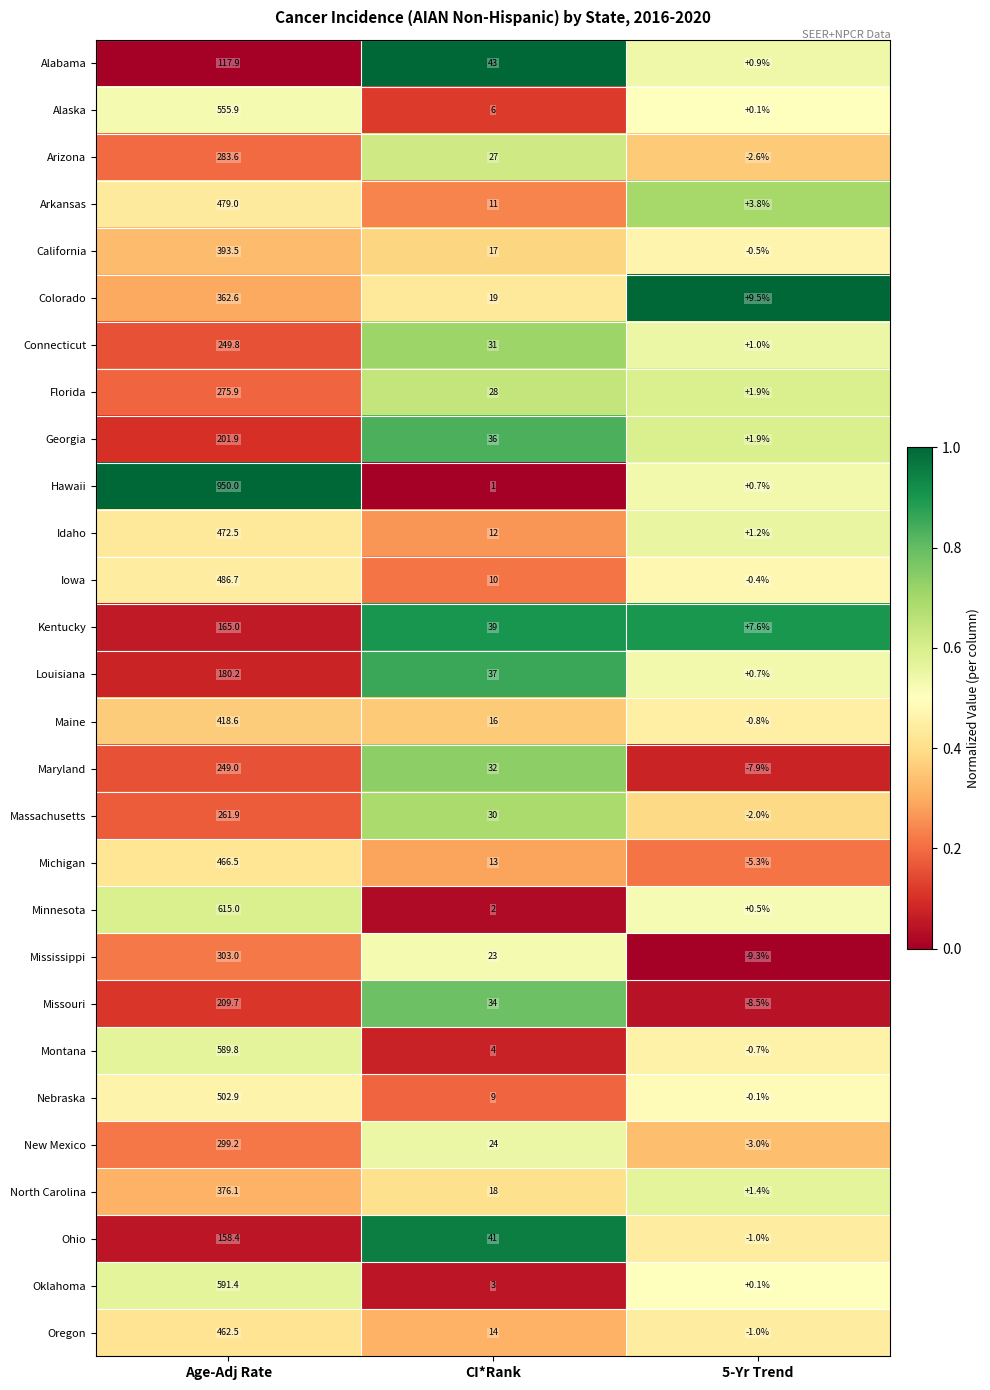

What is the spread (max minus min) of values at CI*Rank?

42.0